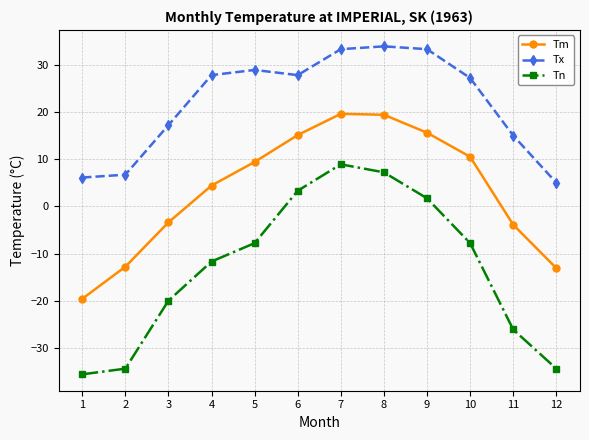

True or false: Tn and Tx intersect in this chart.

False